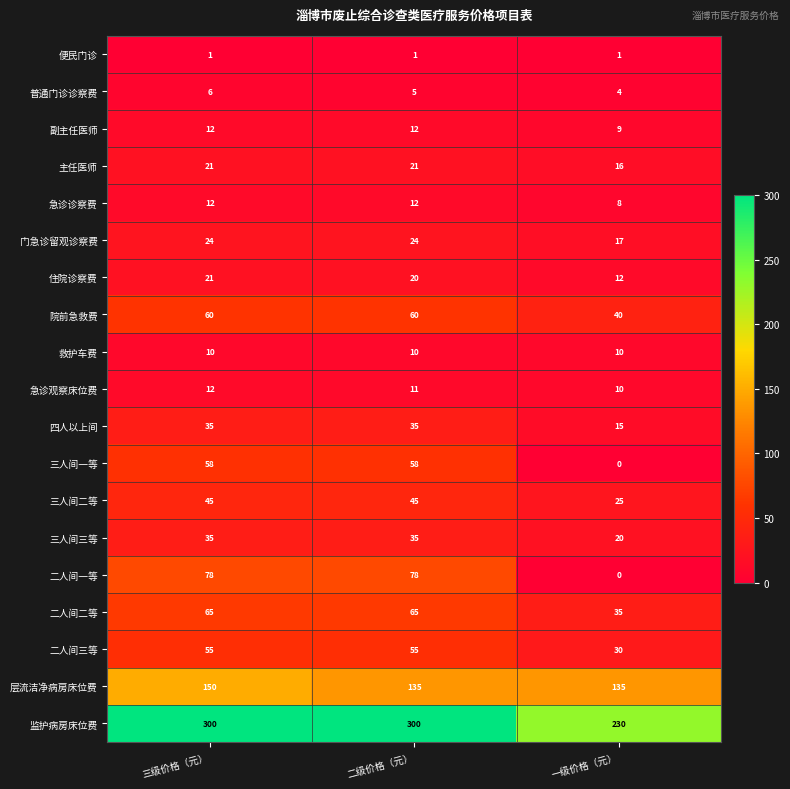

The 三人间二等 series shows 43 at 一级价格（元）. True or false?

False